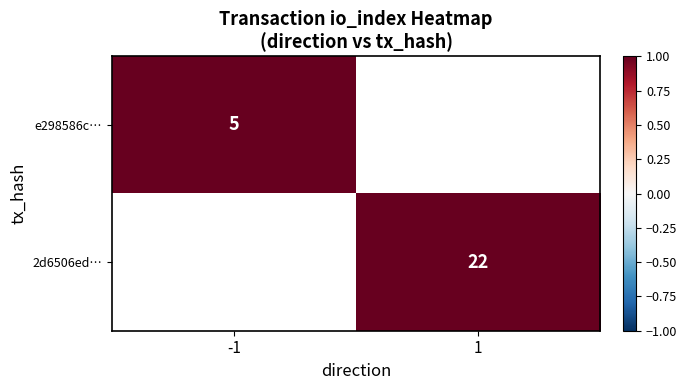

The e298586c… series shows 1 at -1. True or false?

False